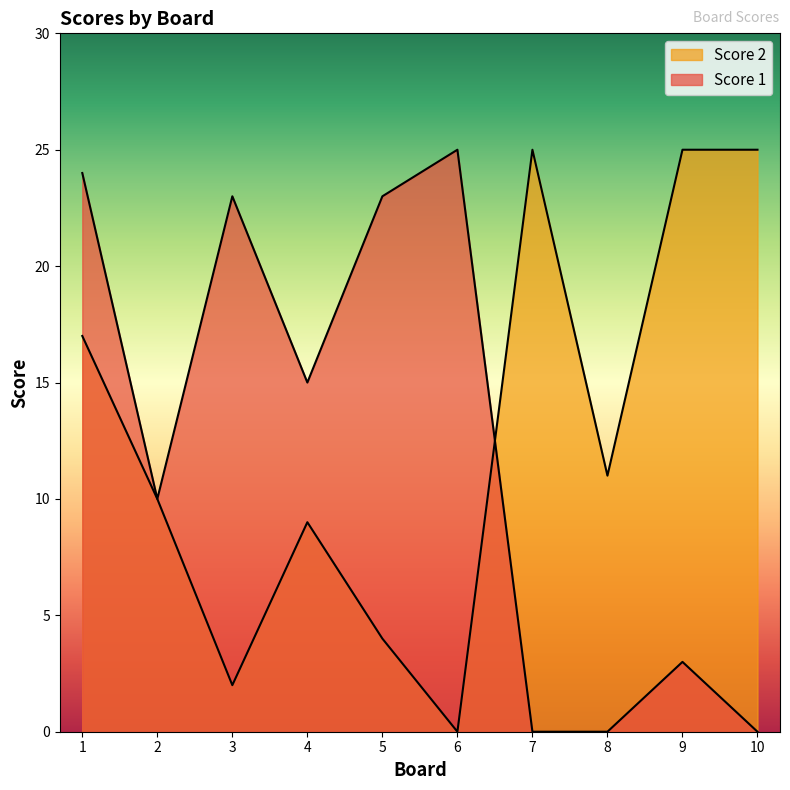

Rank the categories by Score 2 value from lowest to highest.

6, 3, 5, 4, 2, 8, 1, 7, 9, 10